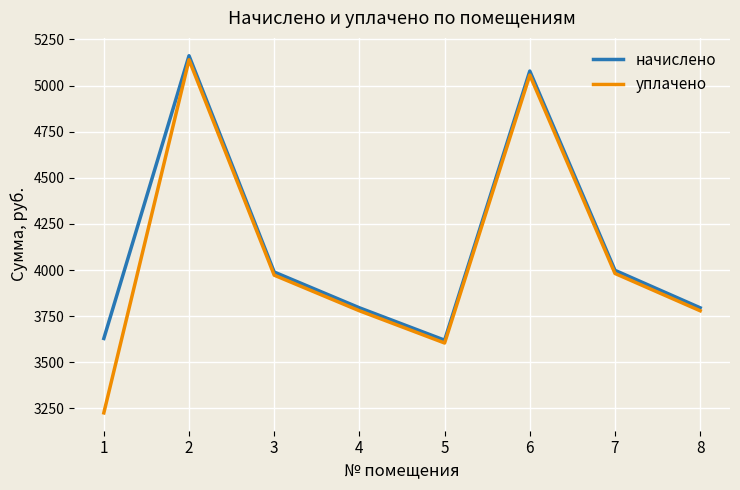

What is the total value across all series at 8?

7574.4